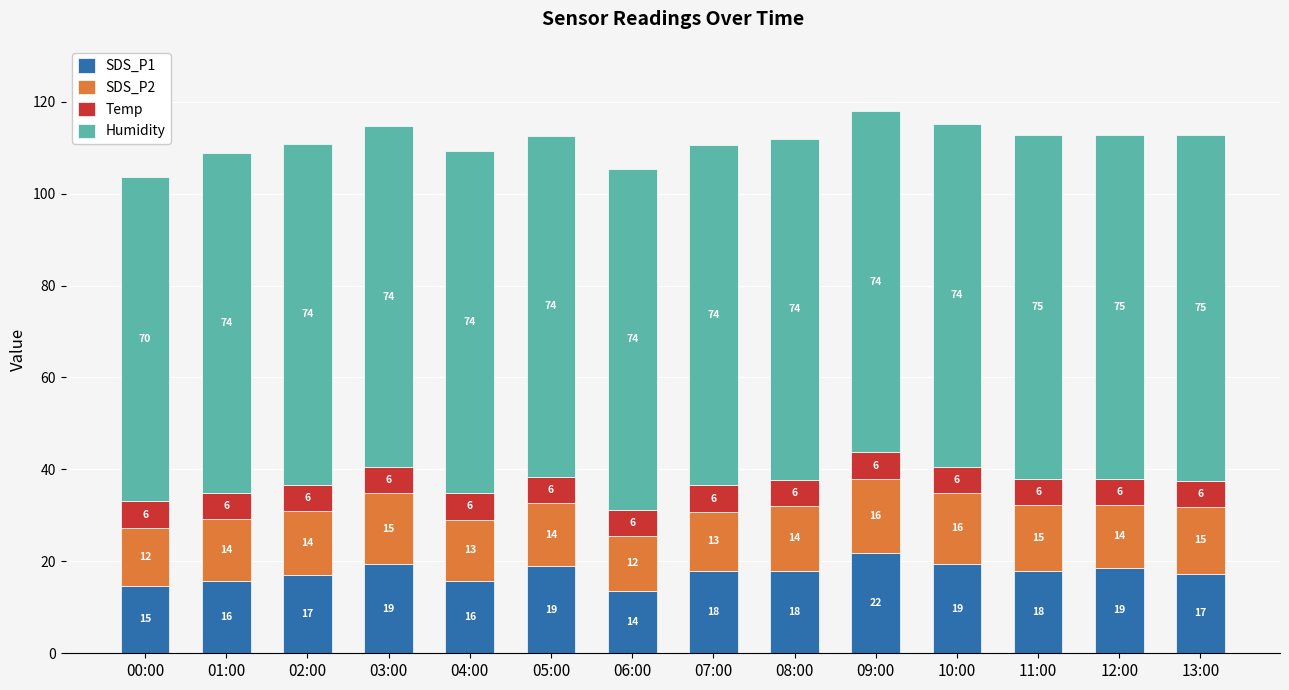

How many data points does each series have?

14